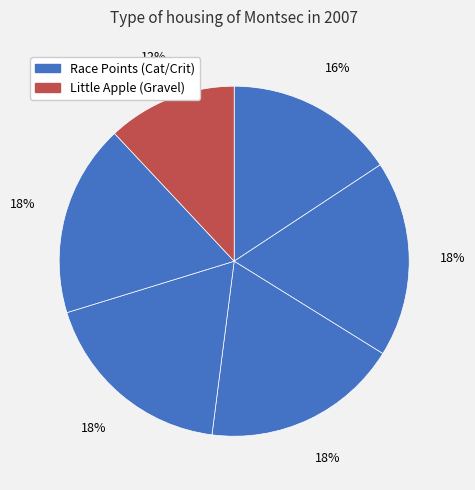

Count the number of slices in the pie.

6